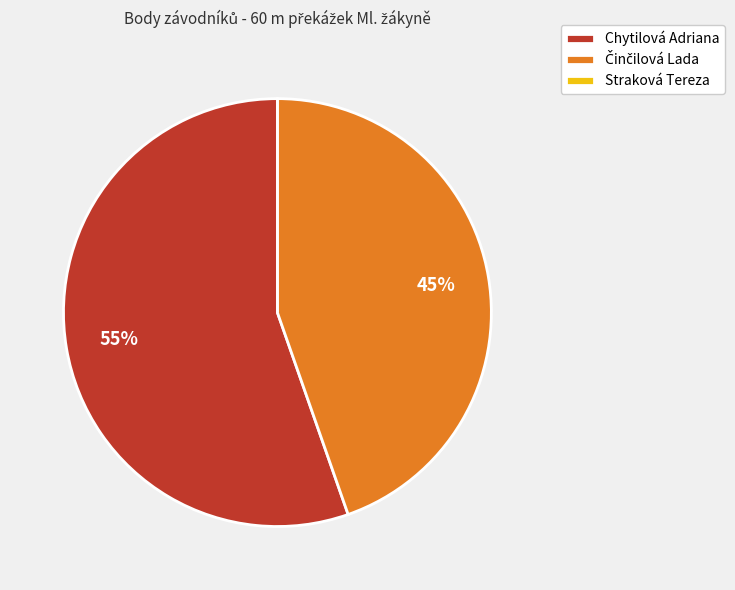

Which category has the biggest portion of the pie?

Chytilová Adriana